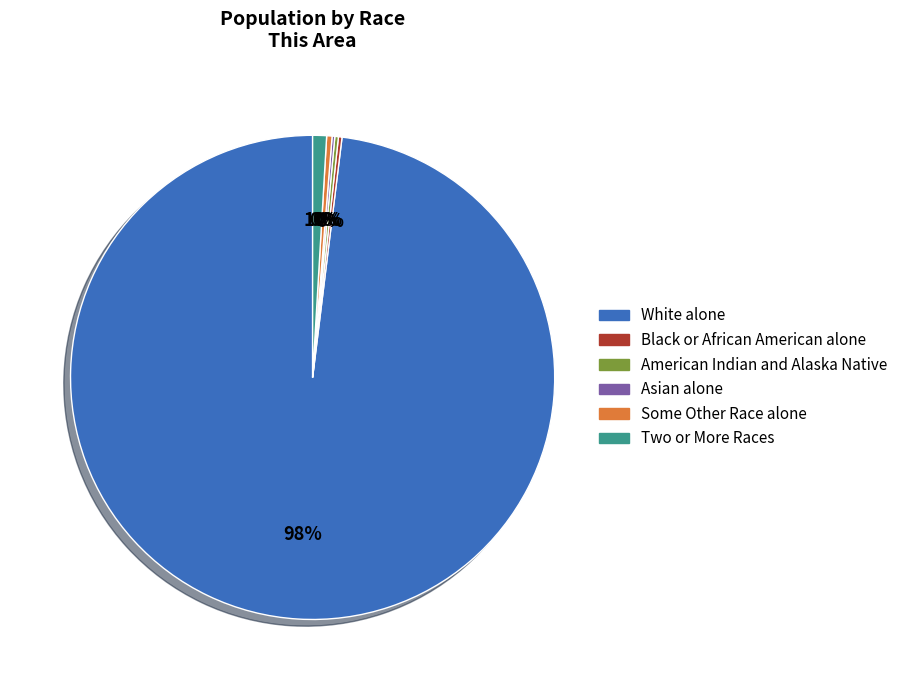

To the nearest percent, what is the average slice percentage?

17%